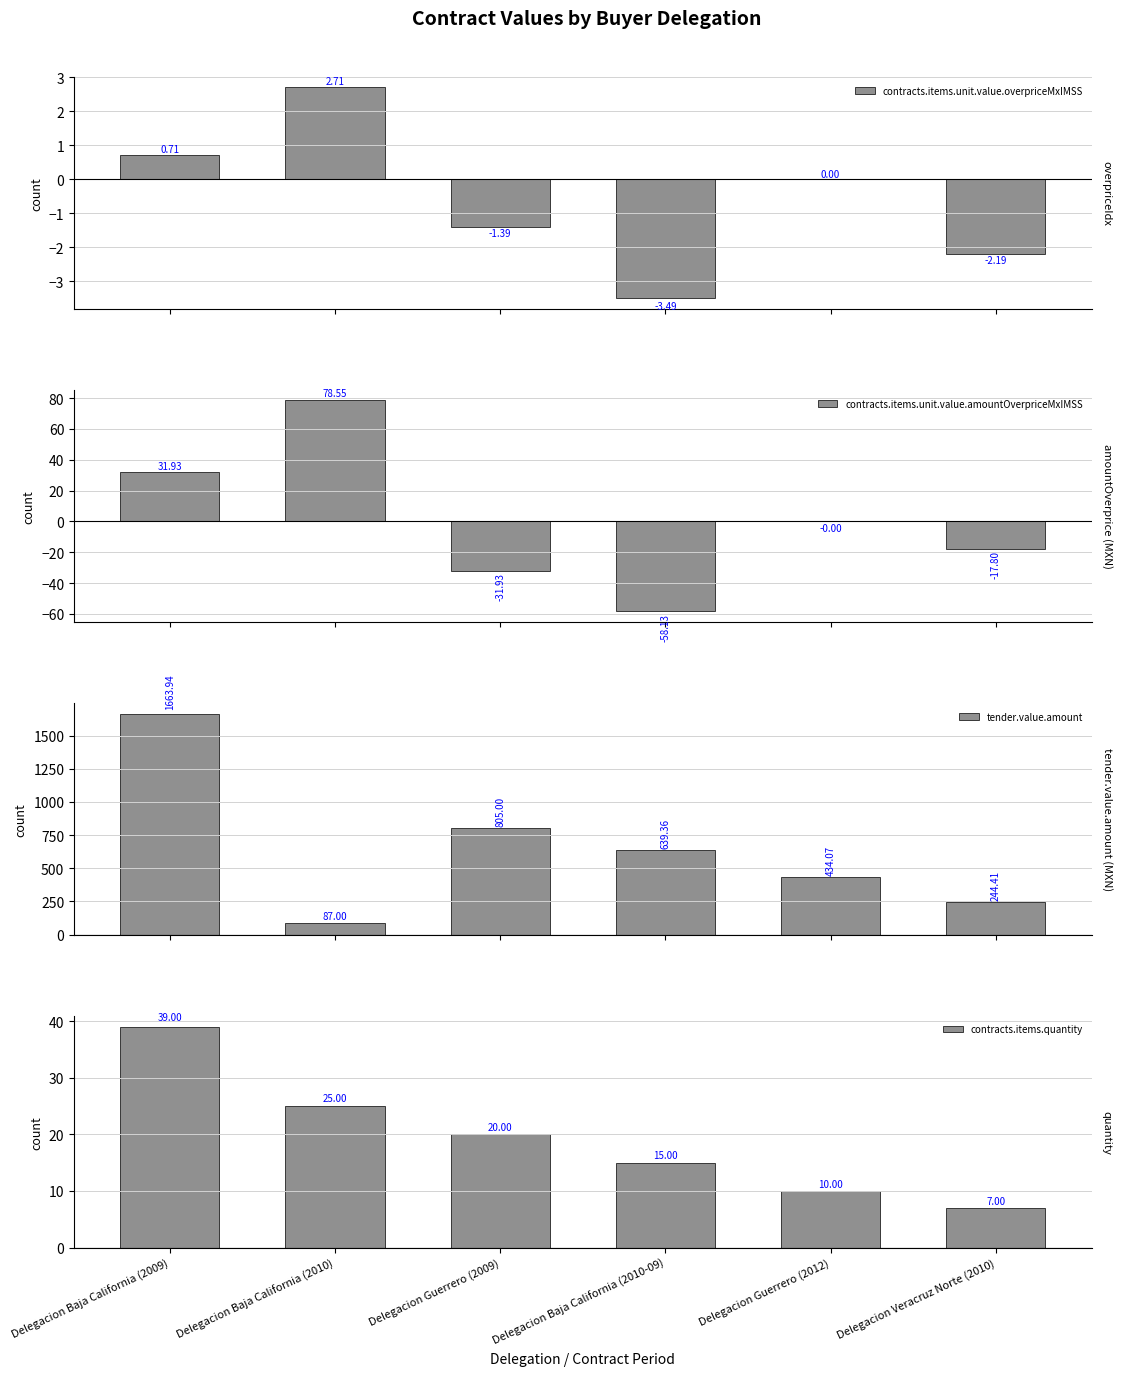

At which category does the chart reach its peak across all series?

Delegacion Baja California (2009)